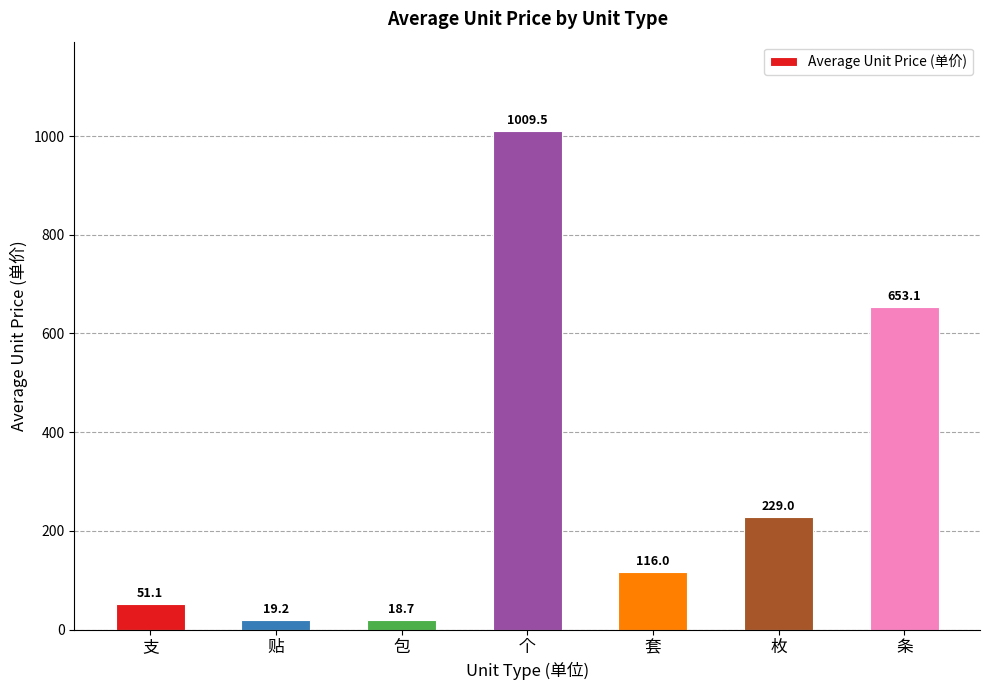

What is the sum of the values at 套 and 支?

167.1